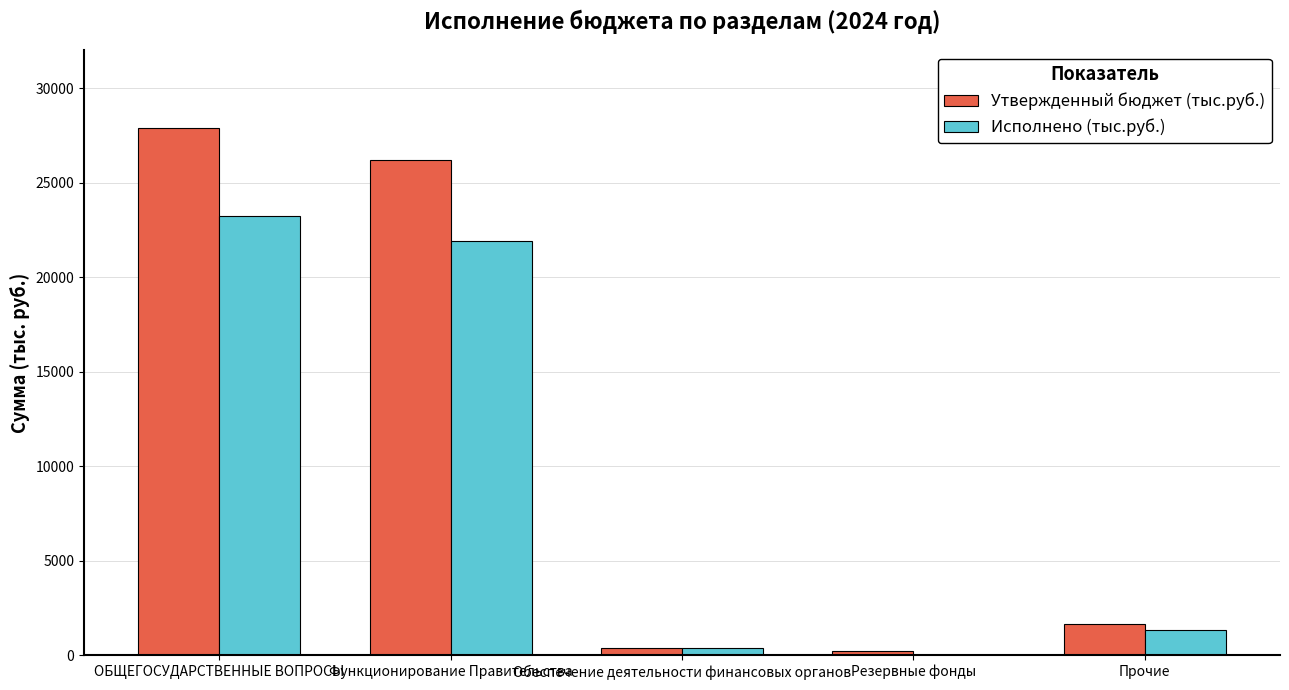

What is the maximum value shown in the chart?

27864.0